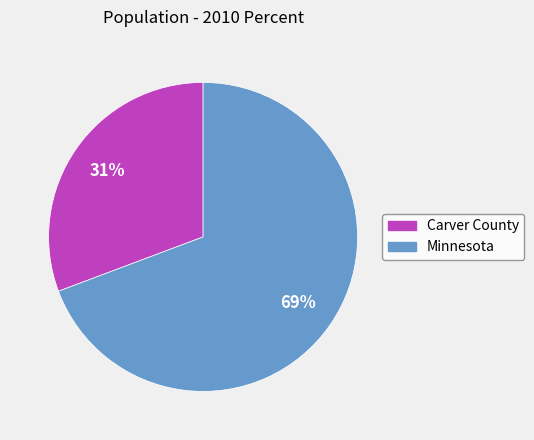

Combined, do Minnesota and Carver County account for over 50%?

Yes